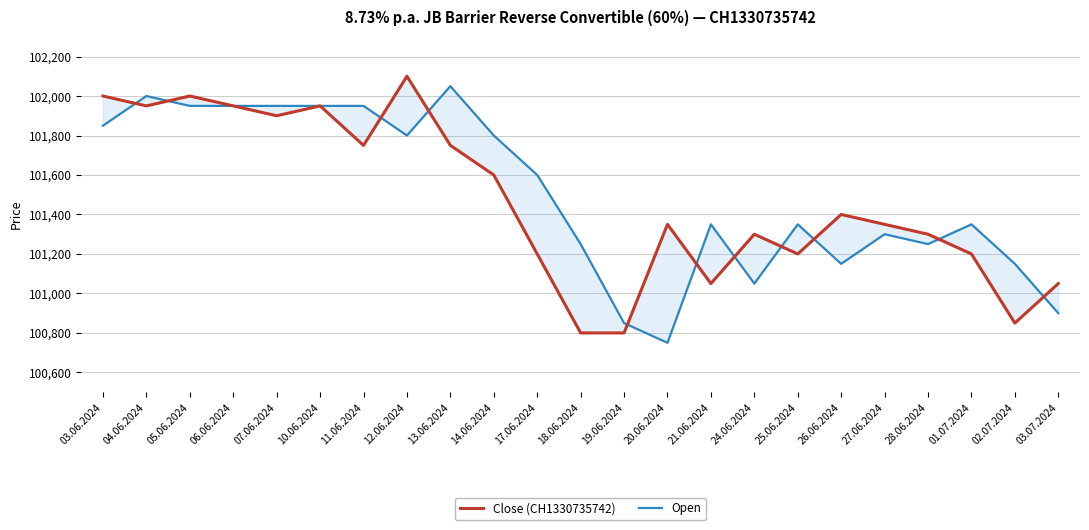

Rank the categories by Open value from lowest to highest.

20.06.2024, 19.06.2024, 03.07.2024, 24.06.2024, 26.06.2024, 02.07.2024, 18.06.2024, 28.06.2024, 27.06.2024, 21.06.2024, 25.06.2024, 01.07.2024, 17.06.2024, 12.06.2024, 14.06.2024, 03.06.2024, 05.06.2024, 06.06.2024, 07.06.2024, 10.06.2024, 11.06.2024, 04.06.2024, 13.06.2024